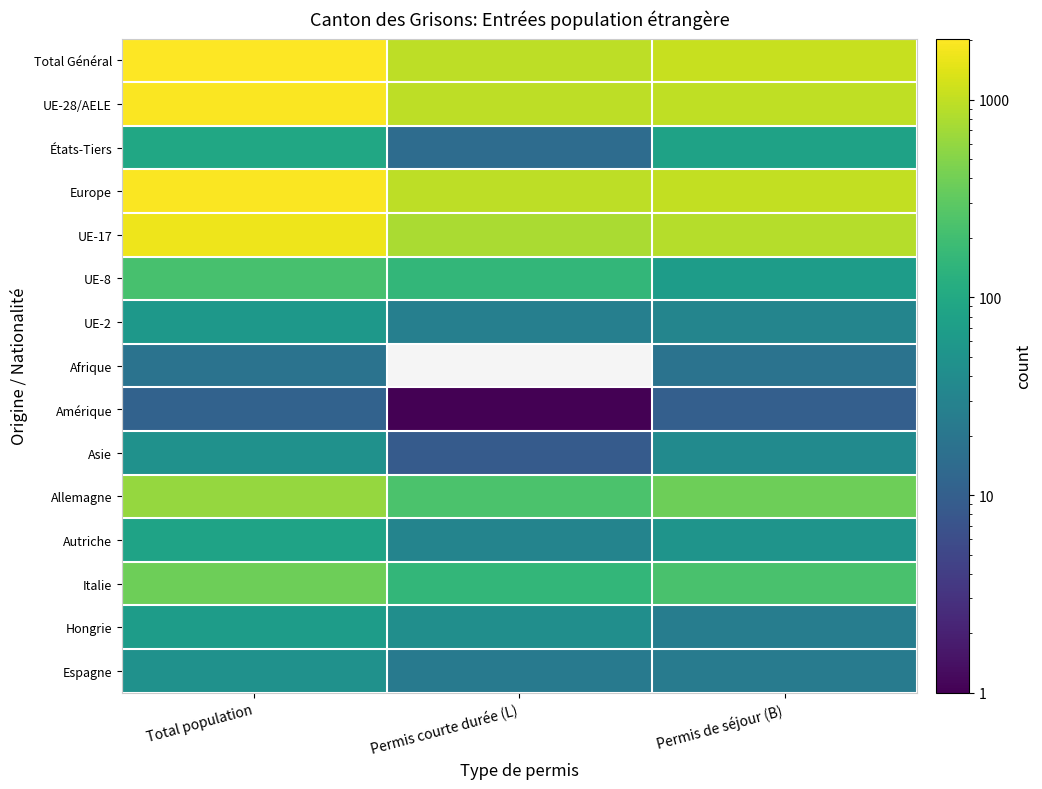

Read the Asie value at Total population.

47.0